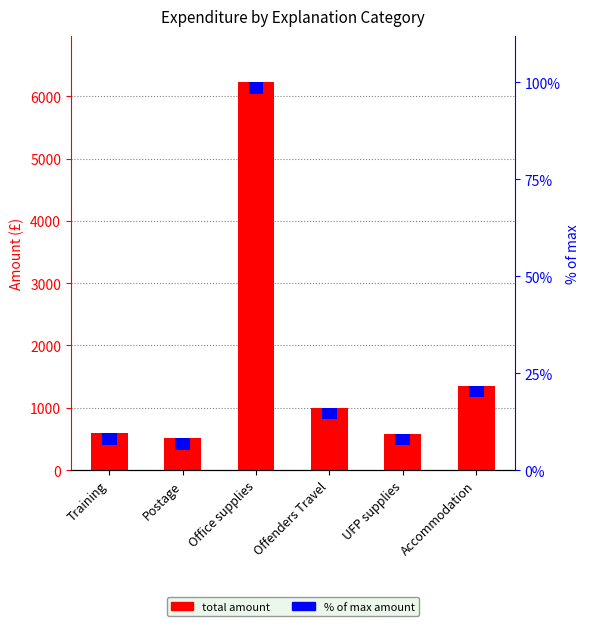

What is the difference between the second highest and second lowest values?

772.7